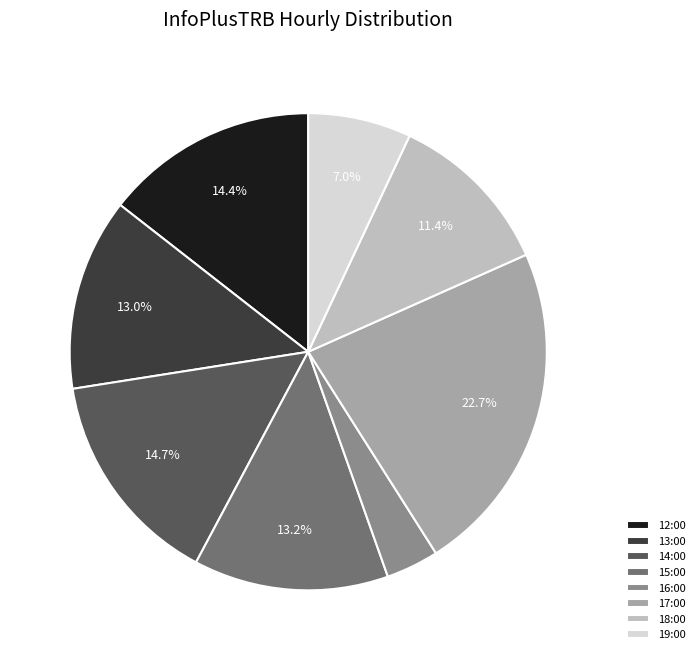

True or false: 13:00 accounts for 13% of the total.

True